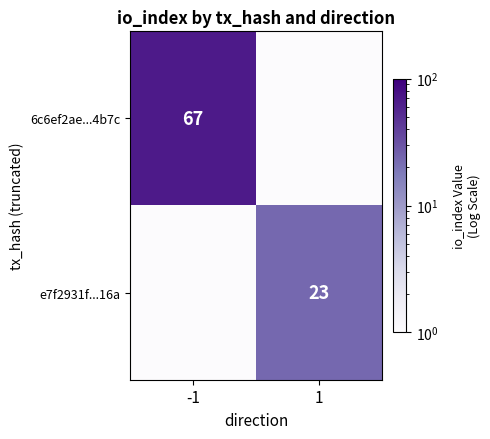

At how many categories does at least one series exceed 53?

1